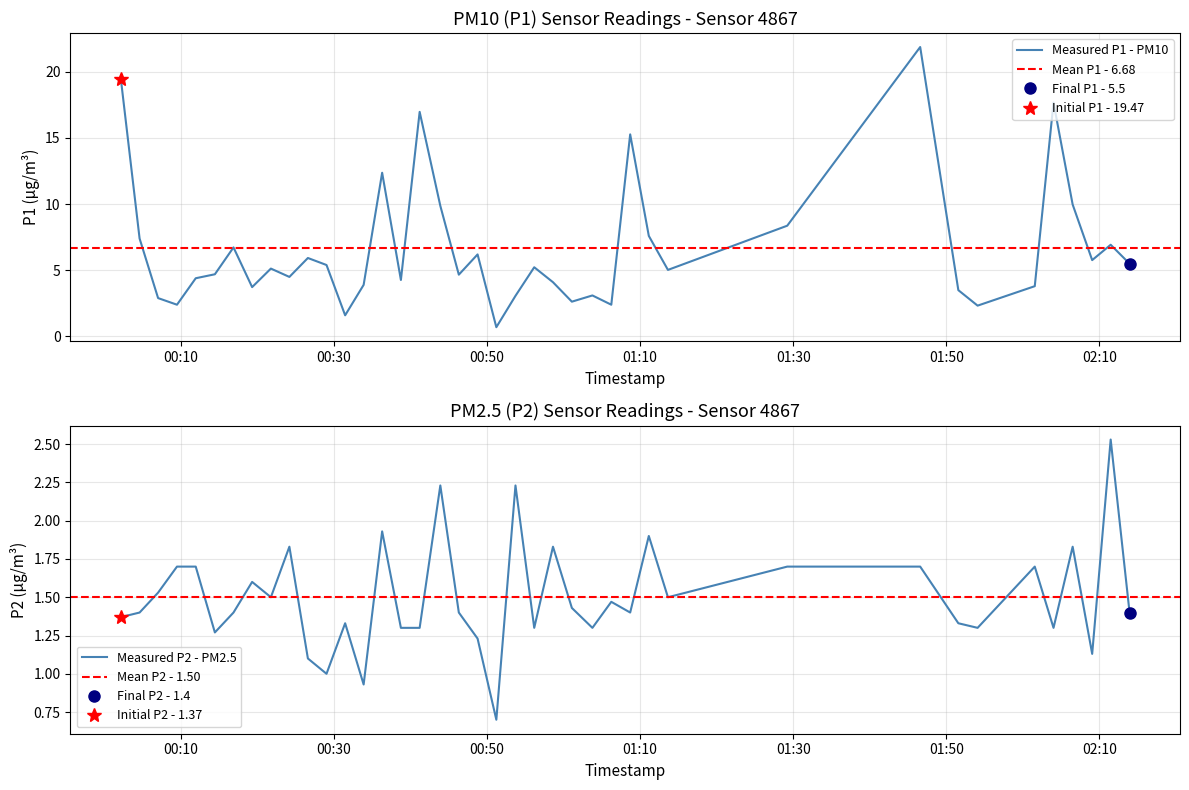

What is the approximate value of P2 at 2023-03-30T01:46:35?

1.7